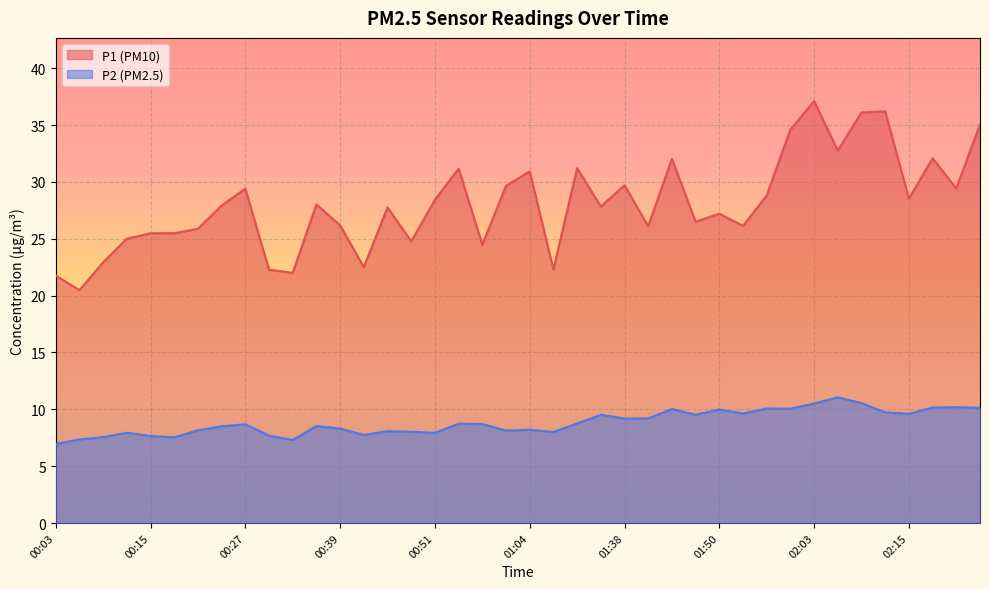

At 00:45, list the series in order from smallest to largest.

P2, P1